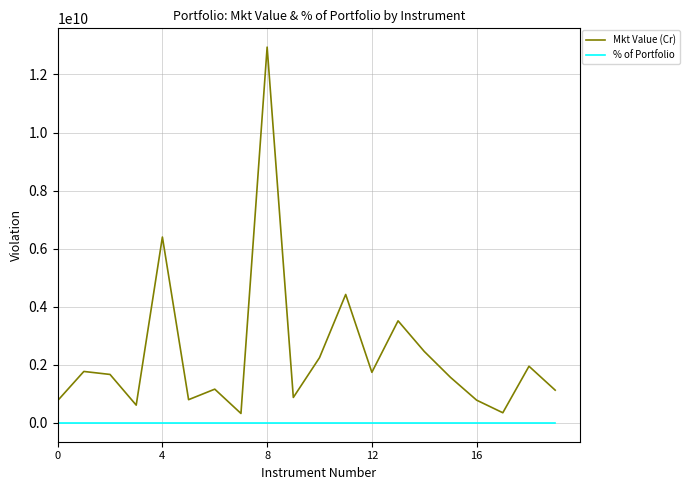

True or false: Mkt Value (Cr) has more than 0 points higher than both neighbors.

True